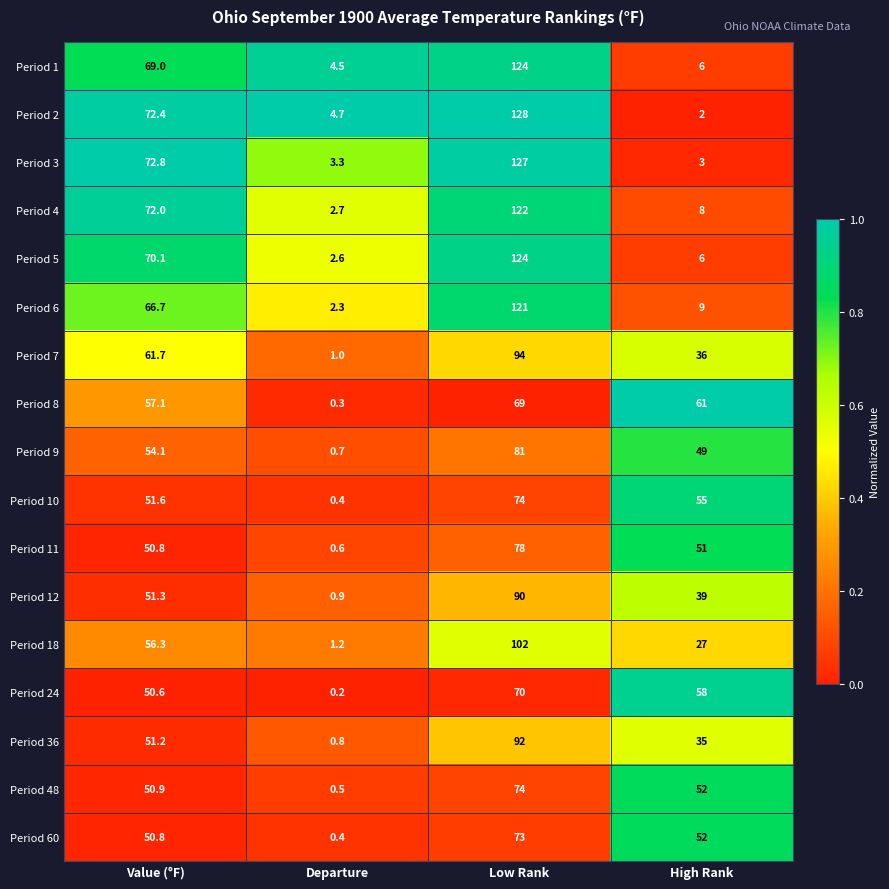

What value does the Period 36 series have at High Rank?

35.0